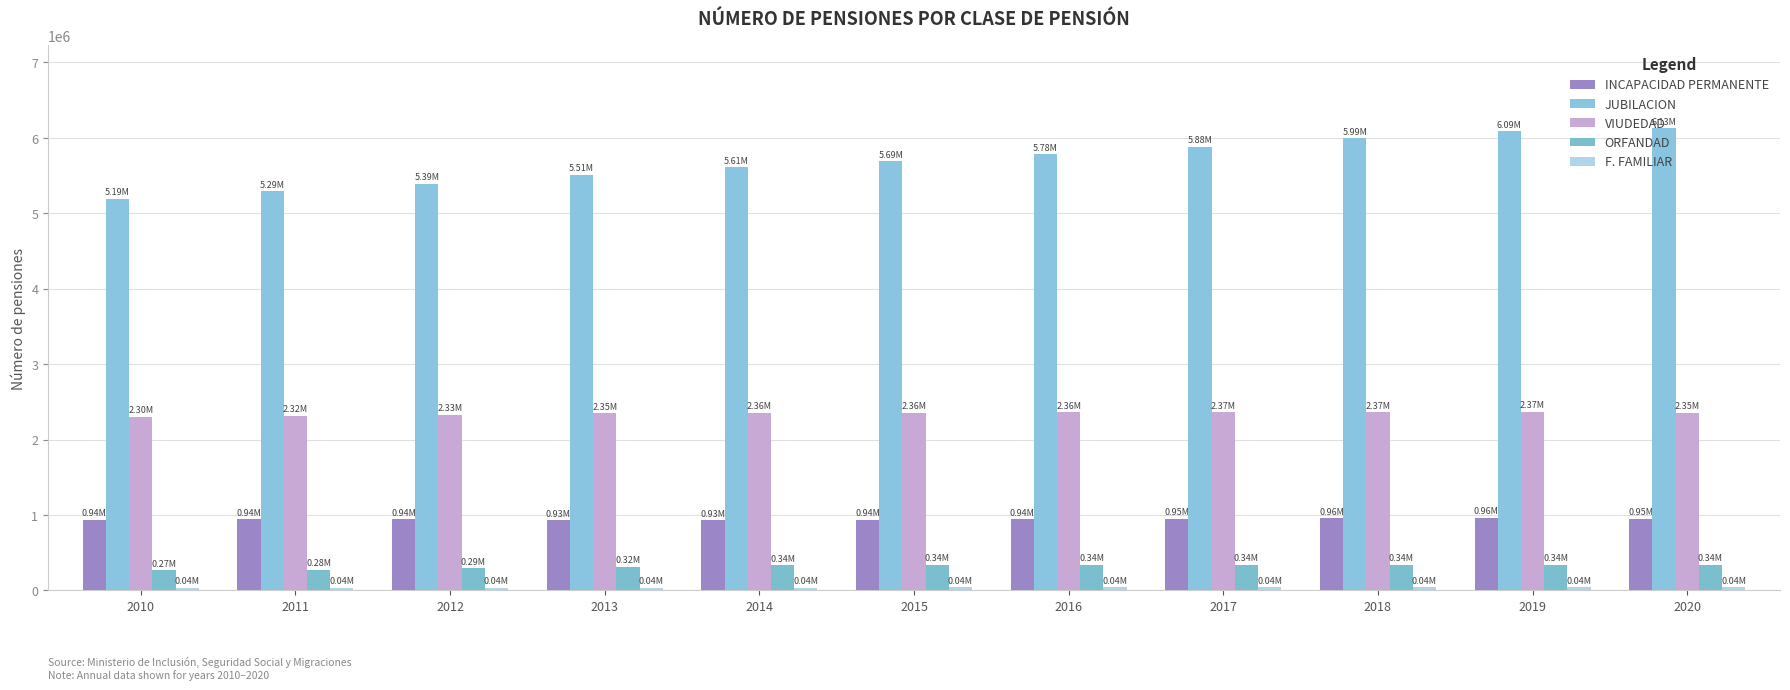

How many bars are there in each group?

5